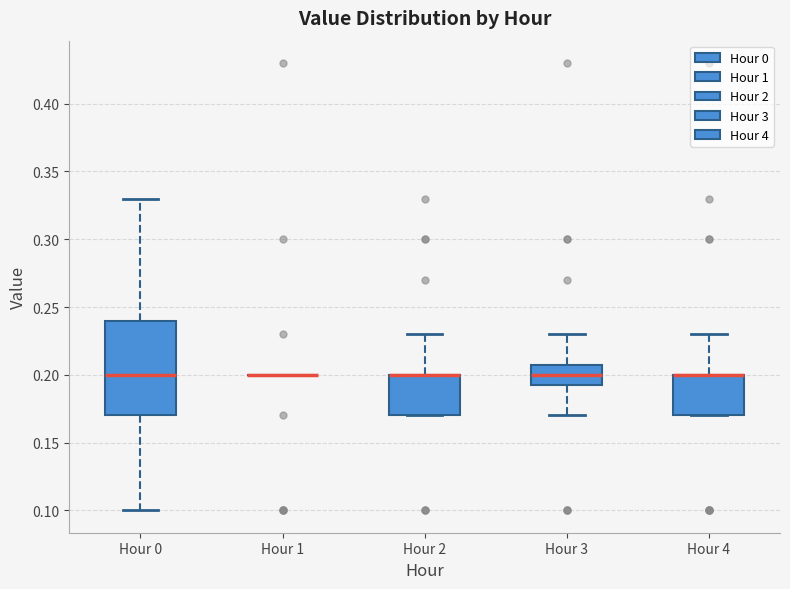

Reading left to right, transcribe this box plot: for each box, give where its median line is, the range the box spans, and where its two whiskers end, as read against the y-axis. The values are not printed on the chart, so give them approximately, as read against the axis.

Hour 0: median 0.200, box 0.170 to 0.240, whiskers 0.100 to 0.330
Hour 1: box collapsed to a line at 0.200, whiskers 0.200 to 0.200
Hour 2: median 0.200 (drawn on the box's upper edge), box 0.170 to 0.200, whiskers 0.170 to 0.230
Hour 3: median 0.200, box 0.195 to 0.210, whiskers 0.170 to 0.230
Hour 4: median 0.200 (drawn on the box's upper edge), box 0.170 to 0.200, whiskers 0.170 to 0.230